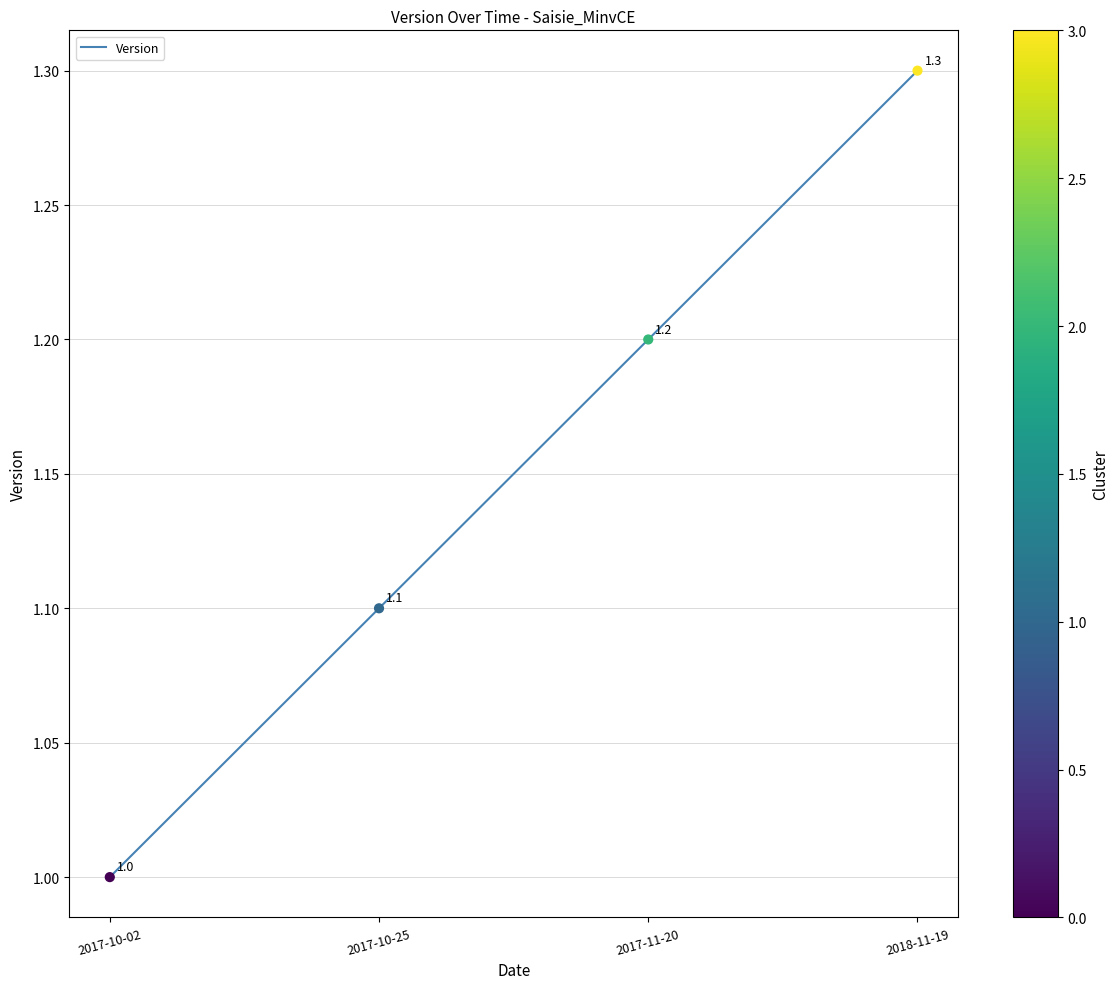

Approximately how many times larger is the value at 2018-11-19 compared to 2017-10-25?

1.2